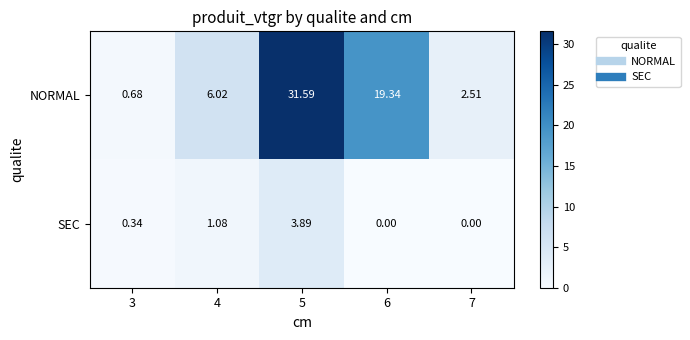

List the series in order of their overall mean, highest first.

NORMAL, SEC